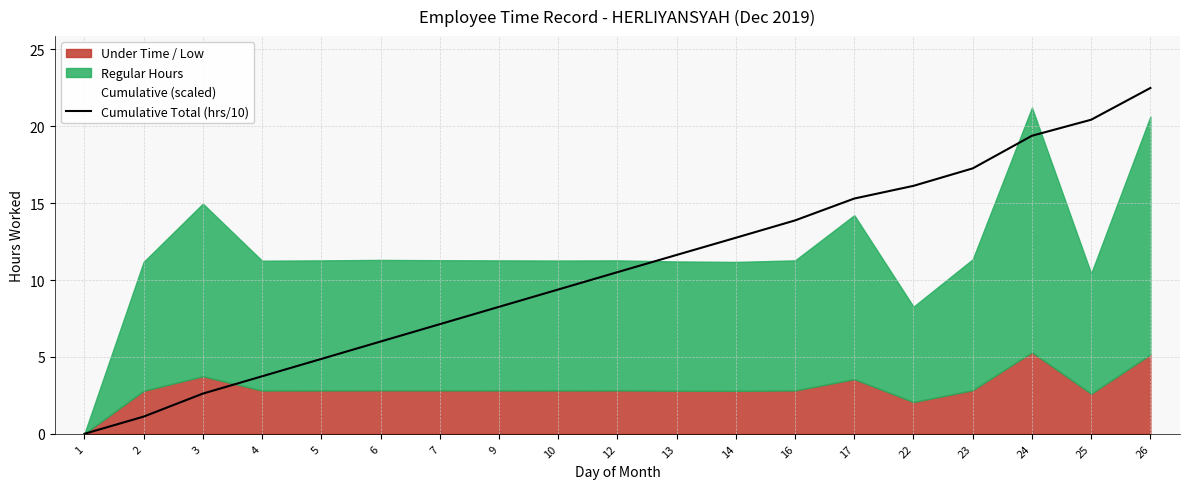

How many values are below 10?

9